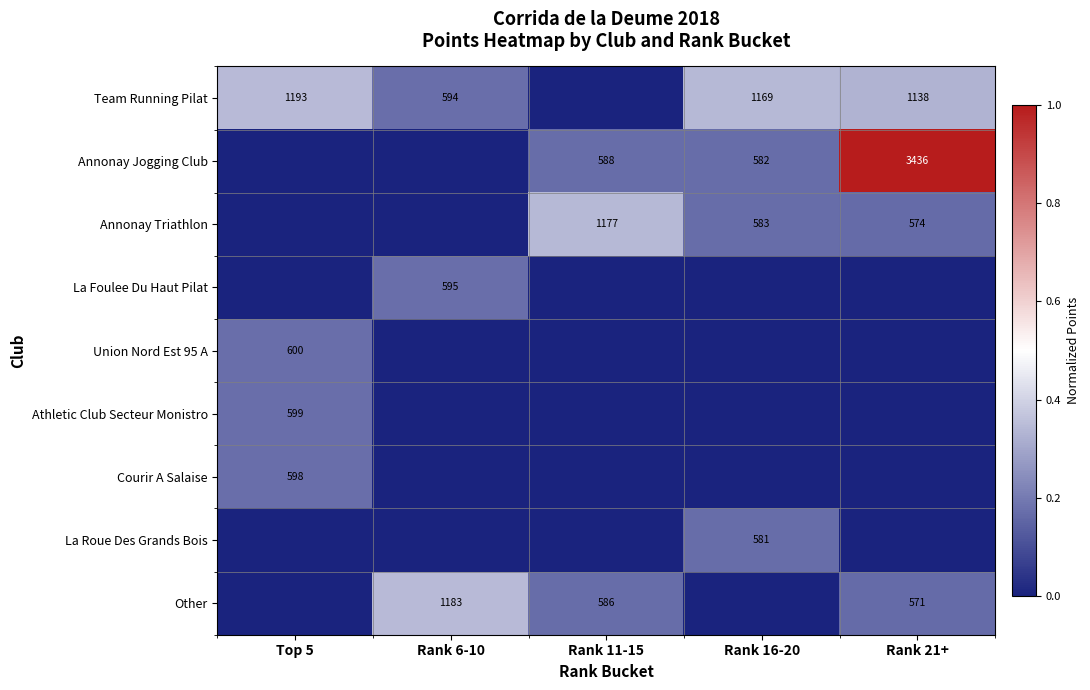

The La Foulee Du Haut Pilat series shows 0.1 at Rank 6-10. True or false?

False